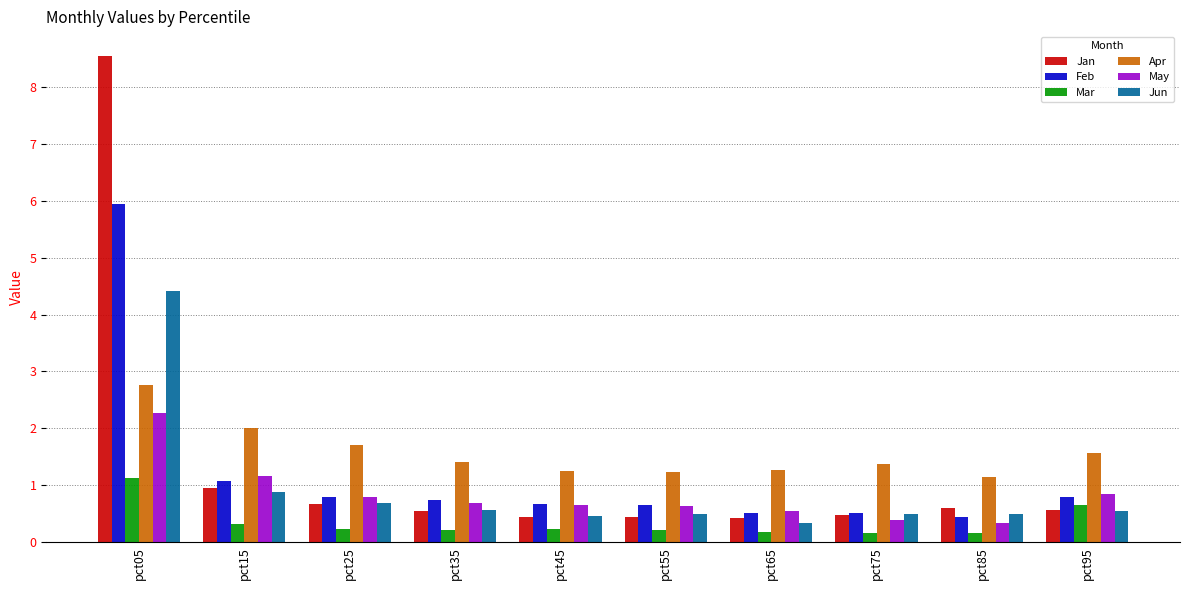

Is the value of Mar at pct45 greater than the value of Jan at pct25?

No